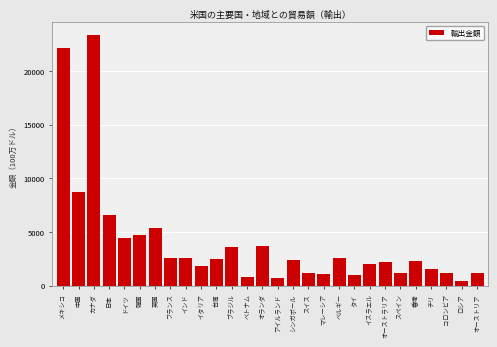

What is the sum of all values?

113676.7